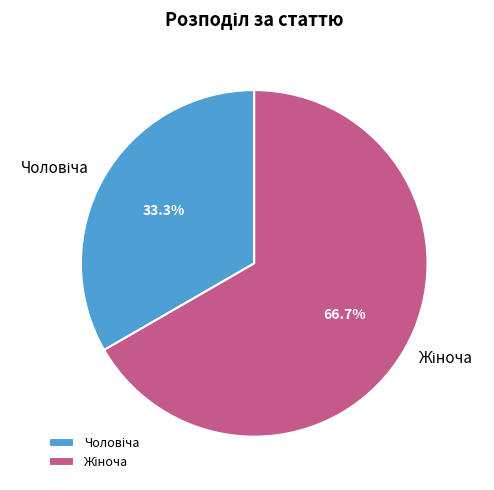

How many segments does this pie chart have?

2